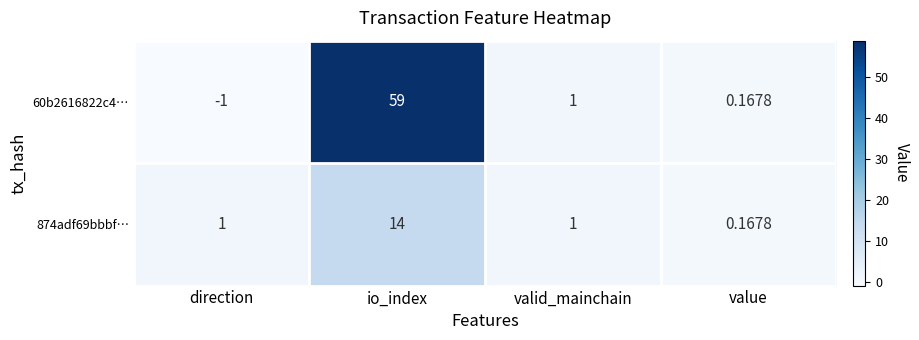

Which category has the highest value in the 60b2616822c4… series?

io_index